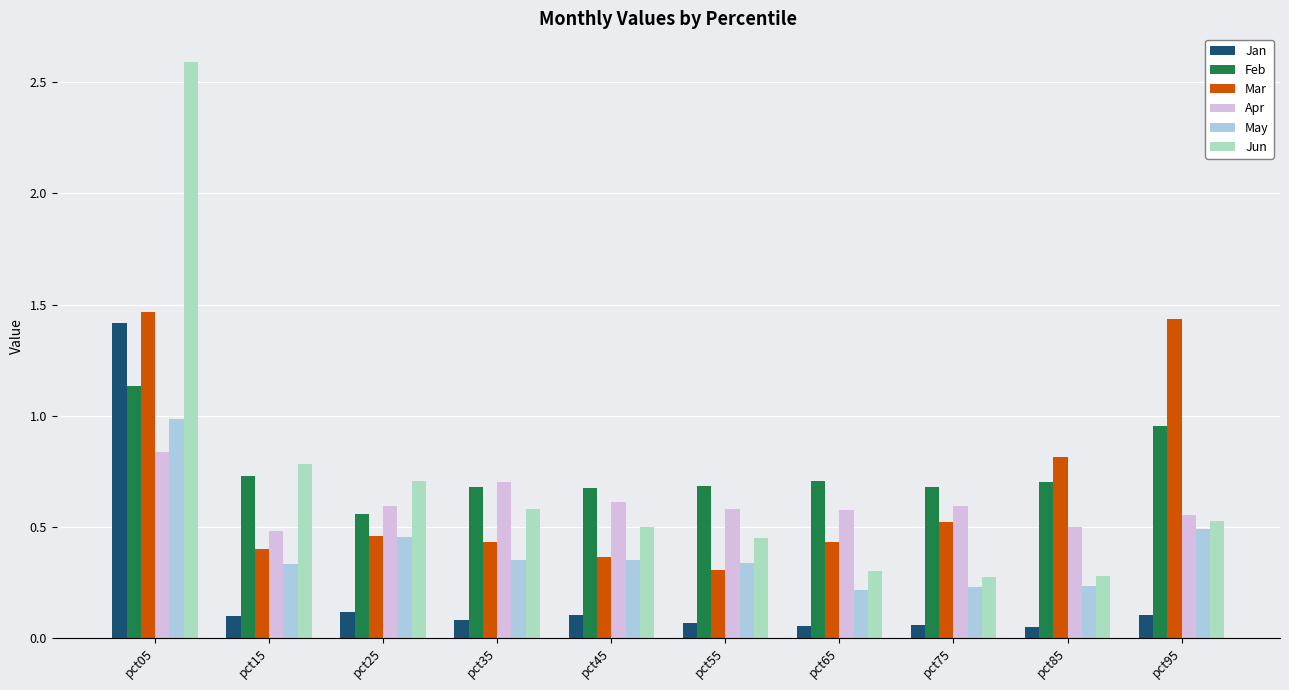

True or false: Jun has a value of 1.6 at pct05.

False